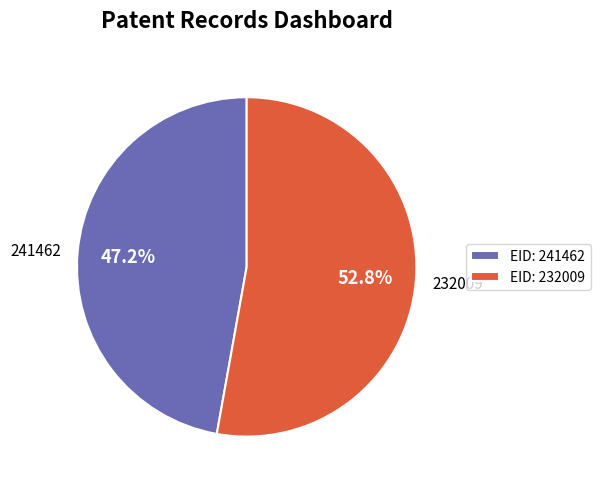

Combined, what portion of the pie is 232009 and 241462?

100.0%